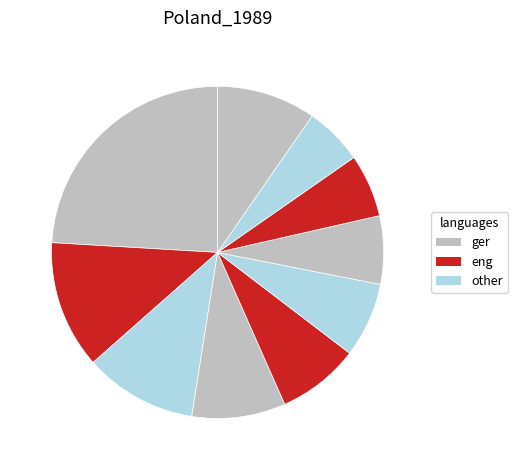

Count the number of slices in the pie.

10